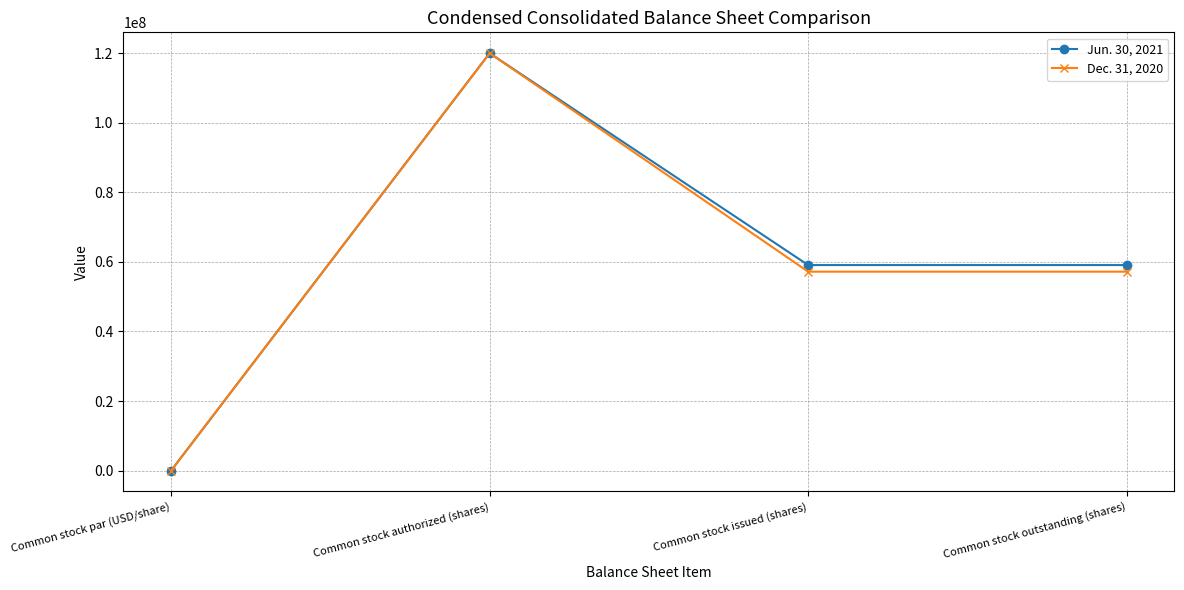

Rank the series by their average value, from highest to lowest.

Jun. 30, 2021, Dec. 31, 2020